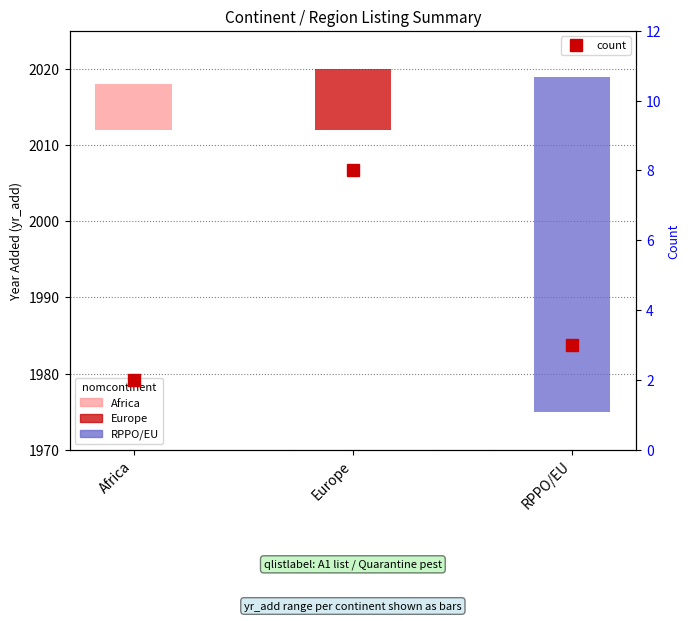

Reading left to right, extract all data points from this chart.

Africa=2	Europe=8	RPPO/EU=3